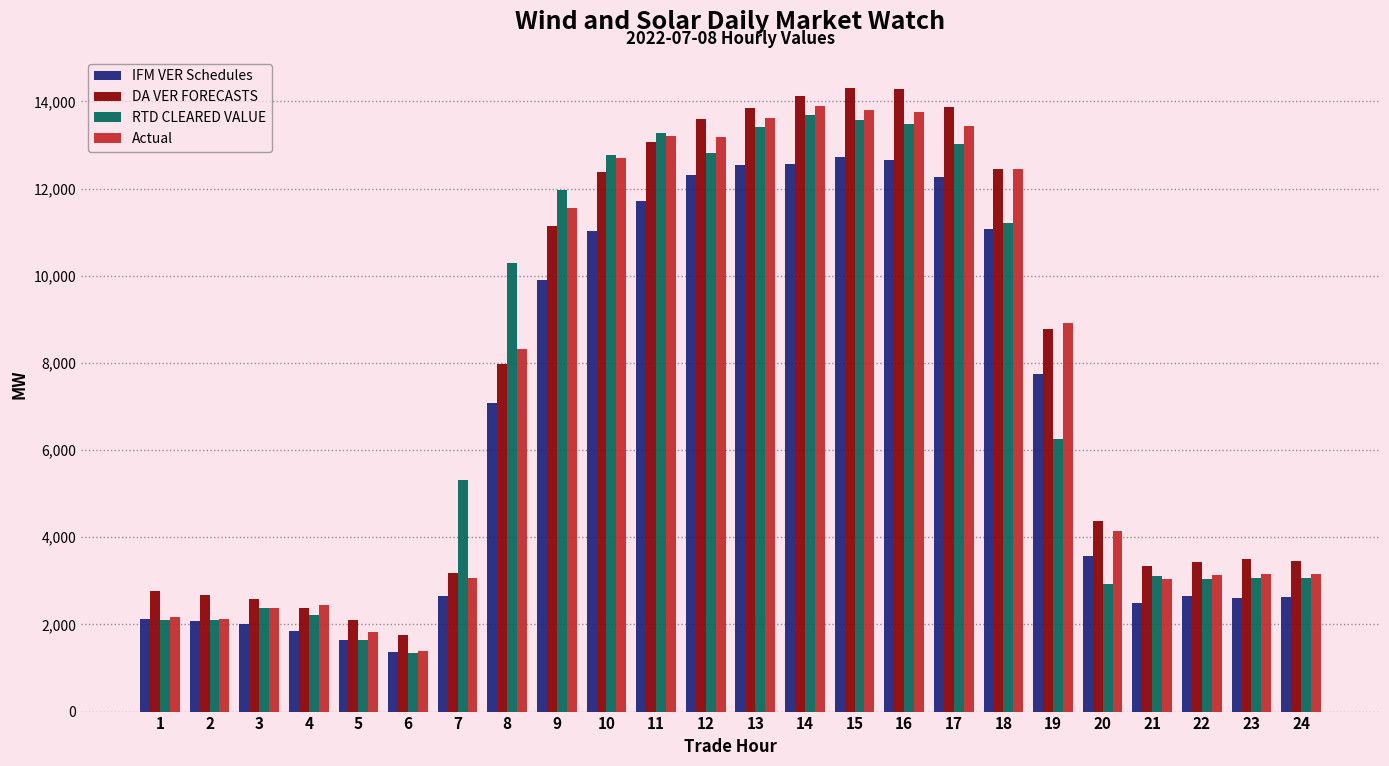

List the series in order of their peak value, lowest first.

IFM VER Schedules, RTD CLEARED VALUE, Actual, DA VER FORECASTS